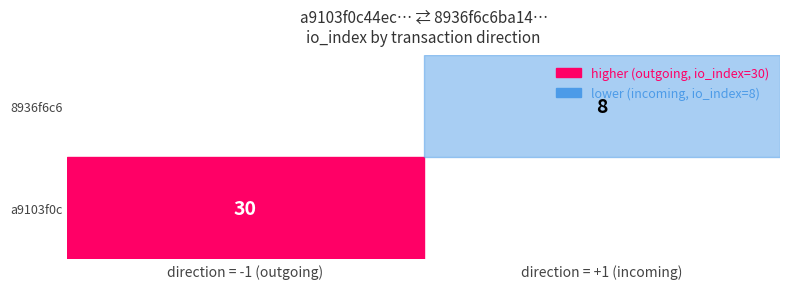

How many series are shown in this chart?

2